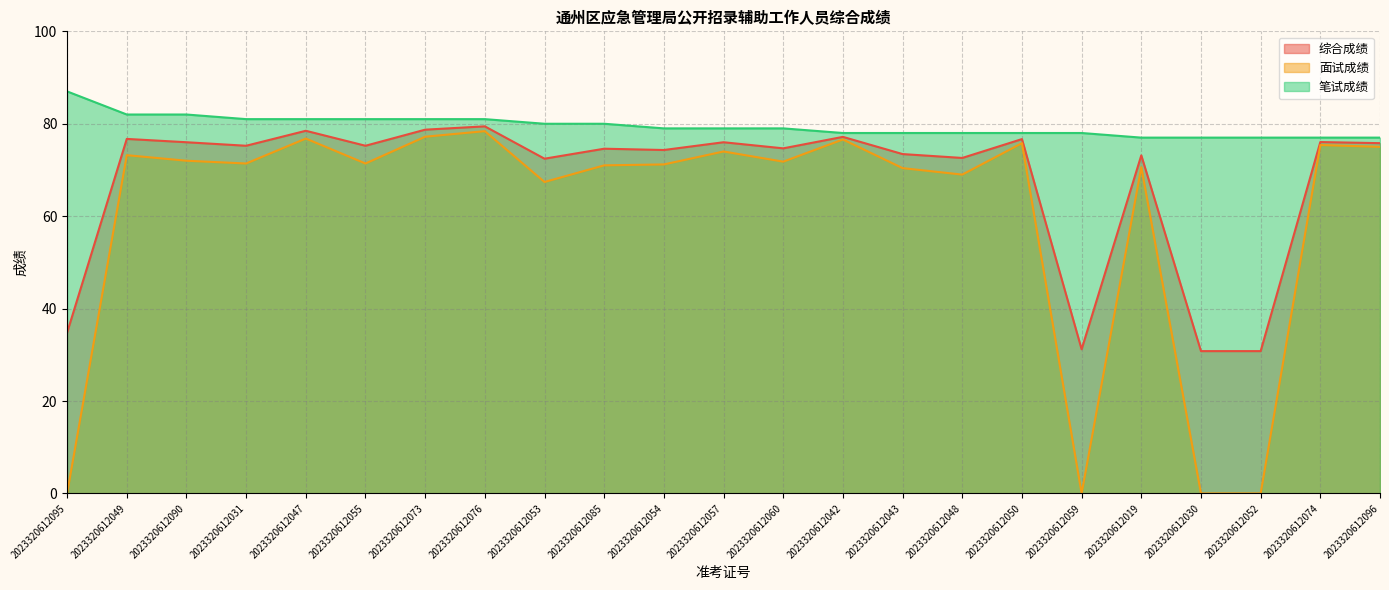

The 面试成绩 series shows 108.1 at 2023320612050. True or false?

False